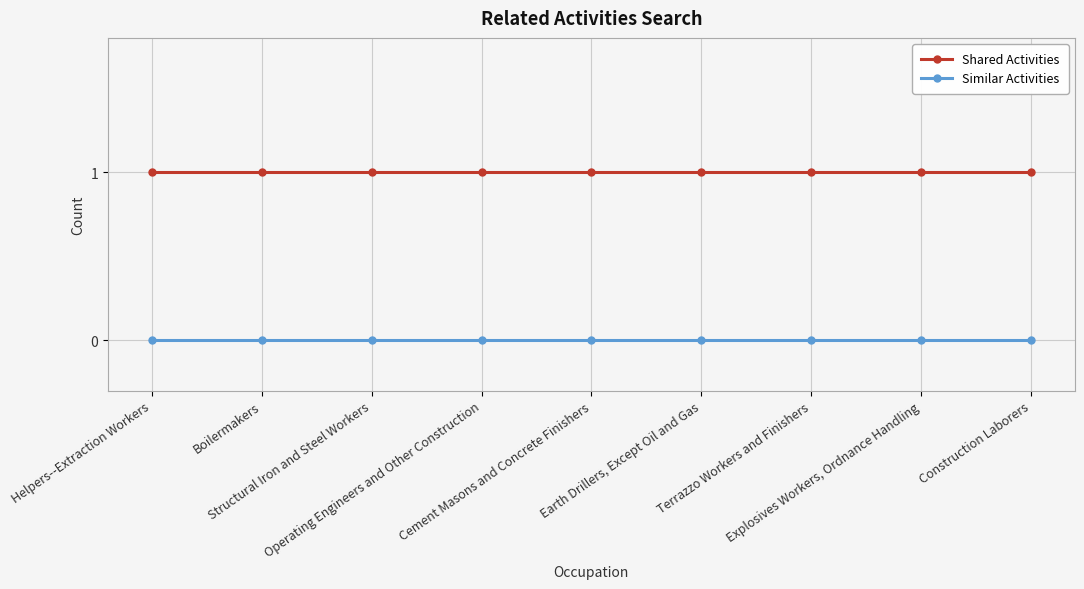

What is the average value of the Shared Activities series?

1